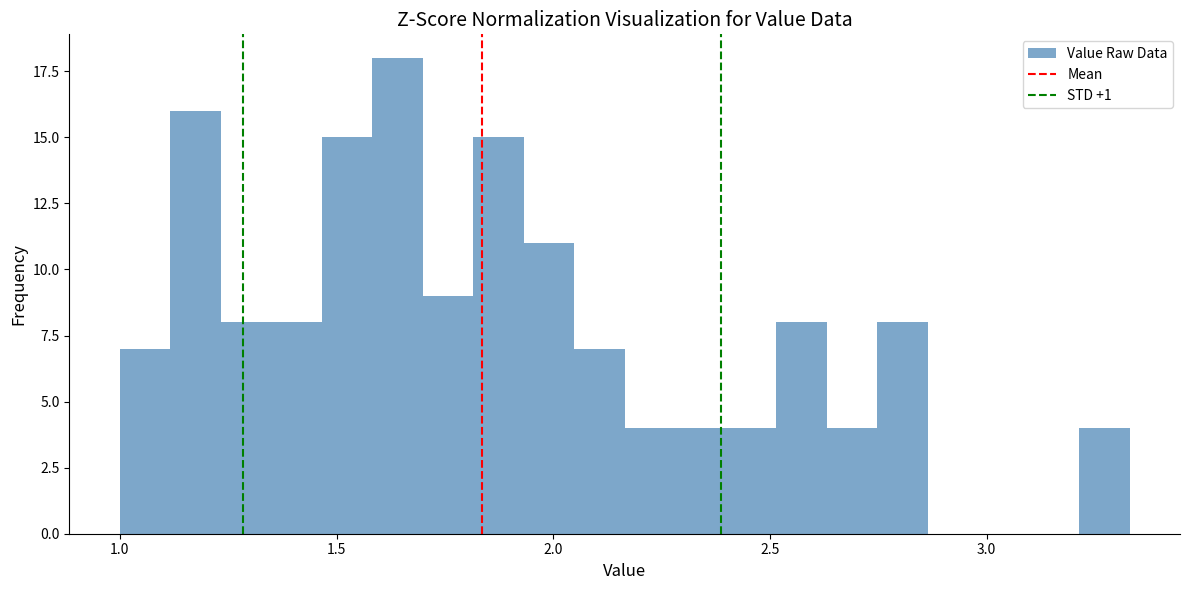

Read against the x-axis, roughly where is the centre of the tallest bar?

1.65